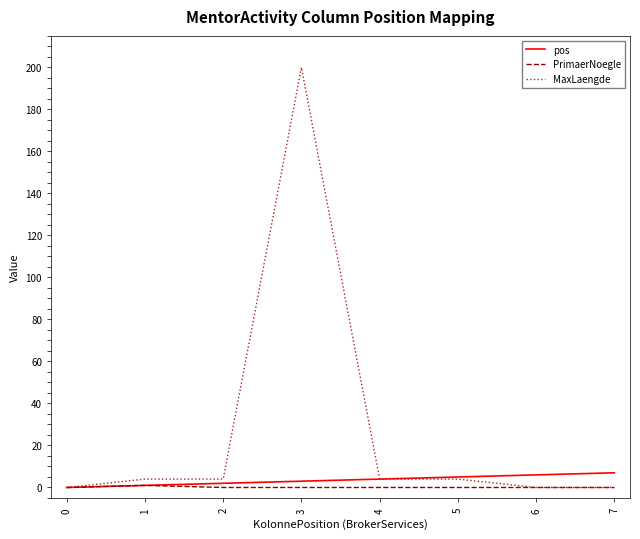

The MaxLaengde series shows 4 at 4. True or false?

True